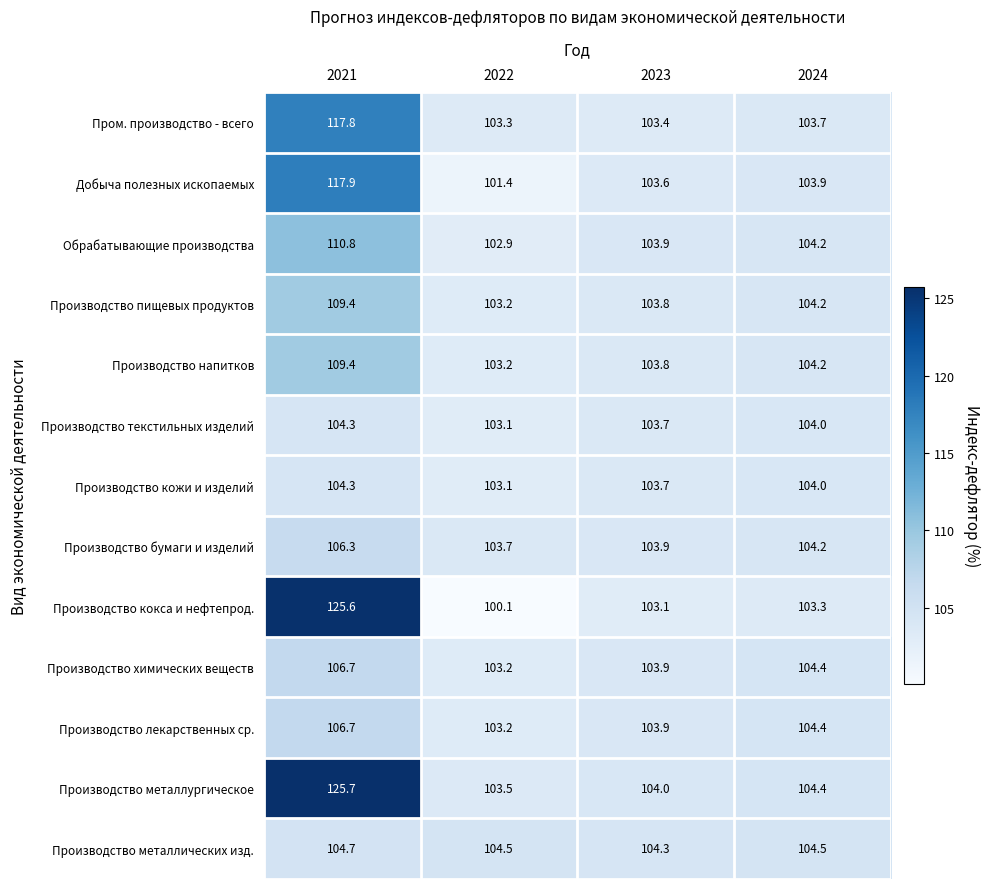

How many distinct data groups are displayed?

13